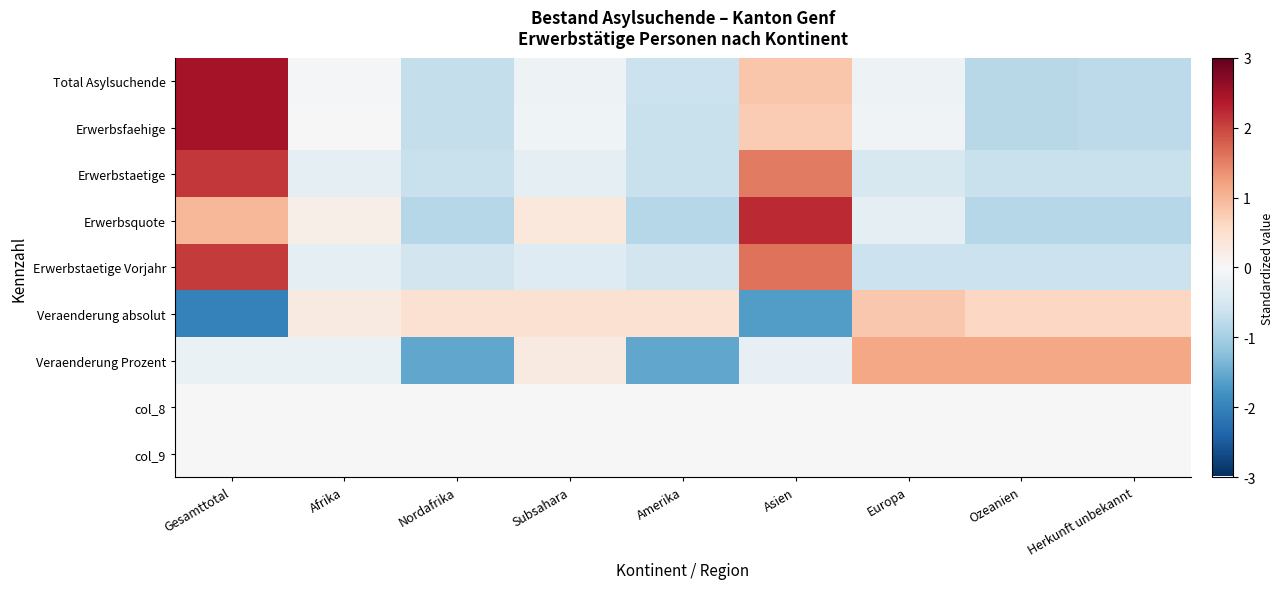

Reading right to left, what are all the values shown in this chart?

Total Asylsuchende: Herkunft unbekannt=-0.8	Ozeanien=-0.8	Europa=-0.1	Asien=0.8	Amerika=-0.6	Subsahara=-0.2	Nordafrika=-0.7	Afrika=-0.0	Gesamttotal=2.5
Erwerbsfaehige: Herkunft unbekannt=-0.8	Ozeanien=-0.8	Europa=-0.1	Asien=0.8	Amerika=-0.7	Subsahara=-0.1	Nordafrika=-0.7	Afrika=-0.0	Gesamttotal=2.5
Erwerbstaetige: Herkunft unbekannt=-0.7	Ozeanien=-0.7	Europa=-0.5	Asien=1.6	Amerika=-0.7	Subsahara=-0.3	Nordafrika=-0.7	Afrika=-0.3	Gesamttotal=2.1
Erwerbsquote: Herkunft unbekannt=-0.9	Ozeanien=-0.9	Europa=-0.3	Asien=2.2	Amerika=-0.9	Subsahara=0.3	Nordafrika=-0.9	Afrika=0.2	Gesamttotal=1.0
Erwerbstaetige Vorjahr: Herkunft unbekannt=-0.6	Ozeanien=-0.6	Europa=-0.6	Asien=1.6	Amerika=-0.6	Subsahara=-0.4	Nordafrika=-0.6	Afrika=-0.3	Gesamttotal=2.1
Veraenderung absolut: Herkunft unbekannt=0.6	Ozeanien=0.6	Europa=0.8	Asien=-1.7	Amerika=0.5	Subsahara=0.5	Nordafrika=0.5	Afrika=0.3	Gesamttotal=-2.0
Veraenderung Prozent: Herkunft unbekannt=1.2	Ozeanien=1.2	Europa=1.2	Asien=-0.2	Amerika=-1.5	Subsahara=0.3	Nordafrika=-1.5	Afrika=-0.2	Gesamttotal=-0.2
col_8: Herkunft unbekannt=0.0	Ozeanien=0.0	Europa=0.0	Asien=0.0	Amerika=0.0	Subsahara=0.0	Nordafrika=0.0	Afrika=0.0	Gesamttotal=0.0
col_9: Herkunft unbekannt=0.0	Ozeanien=0.0	Europa=0.0	Asien=0.0	Amerika=0.0	Subsahara=0.0	Nordafrika=0.0	Afrika=0.0	Gesamttotal=0.0